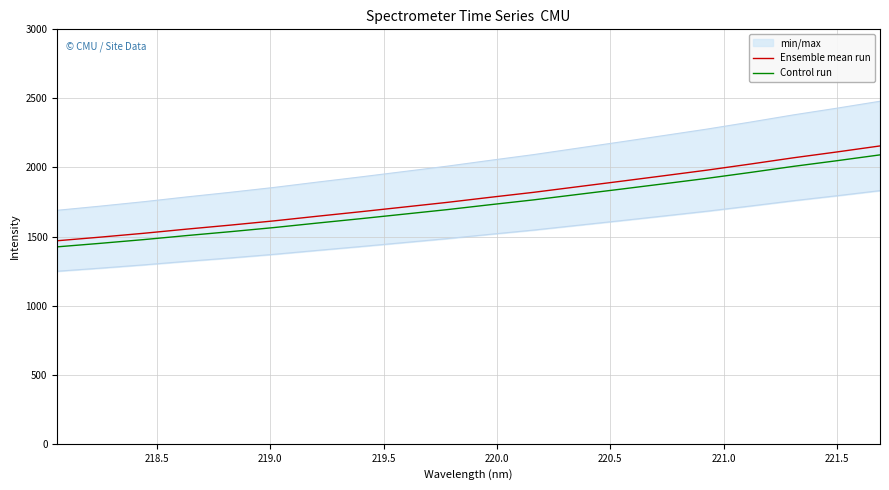

What is the highest value of the Ensemble mean run series?

2156.0